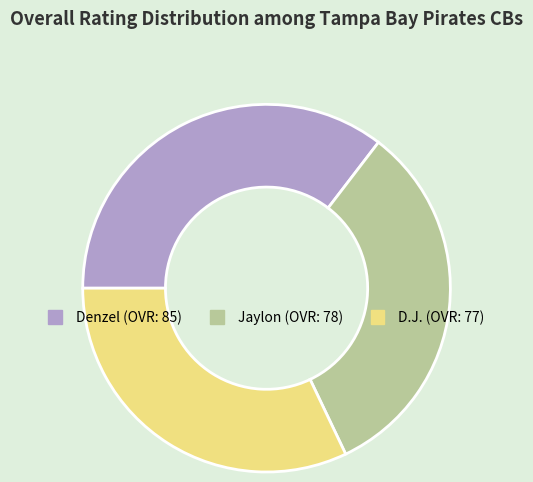

Does Jaylon account for over 50% of the chart?

No